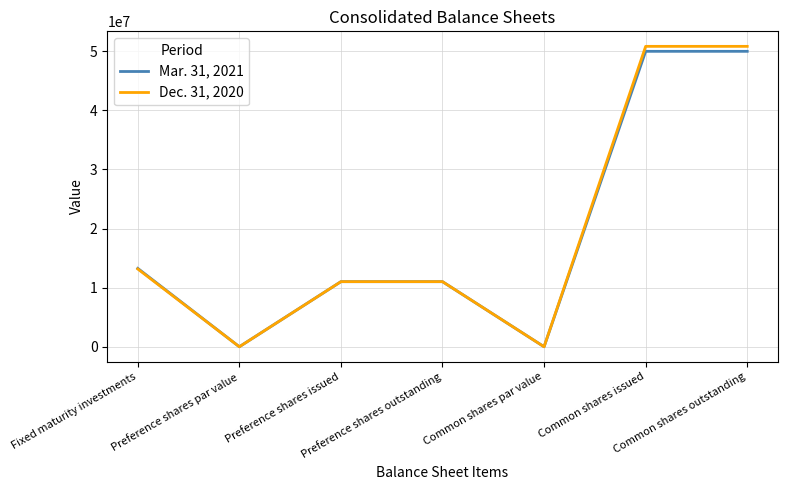

List the series in order of their peak value, highest first.

Dec. 31, 2020, Mar. 31, 2021